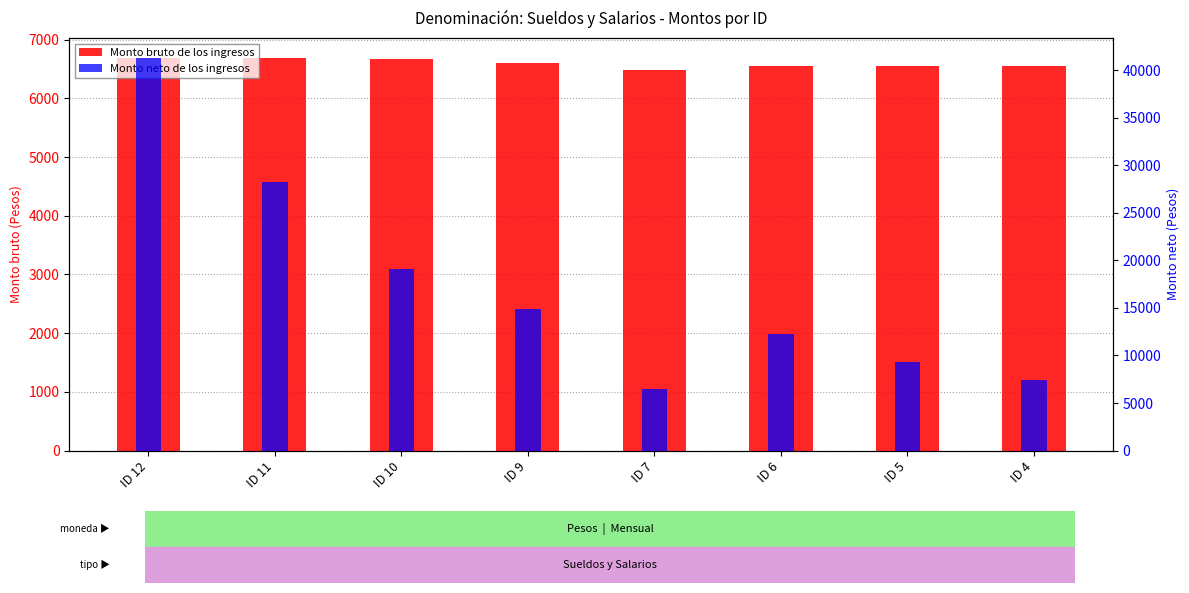

The Monto bruto de los ingresos series shows 2519.4 at ID 5. True or false?

False